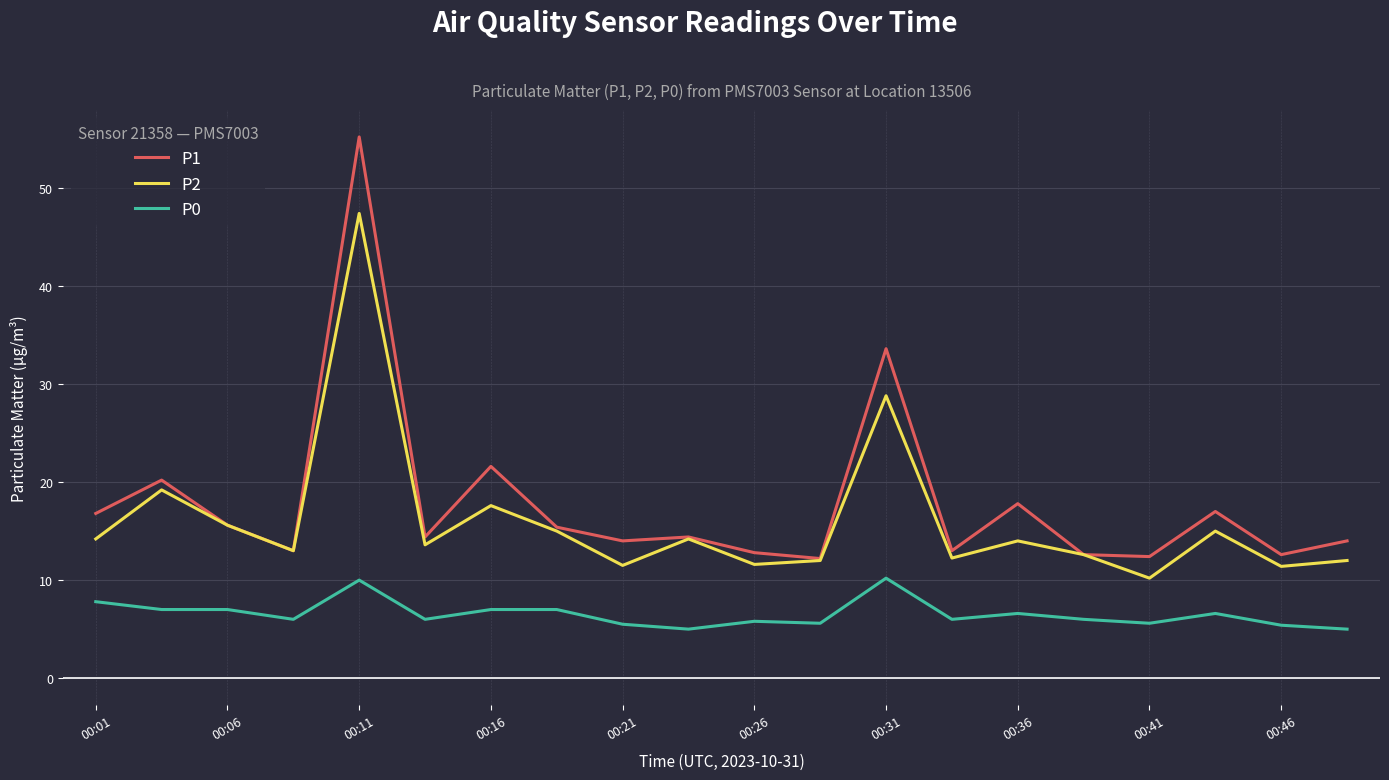

What are all the series names shown in the legend?

P1, P2, P0